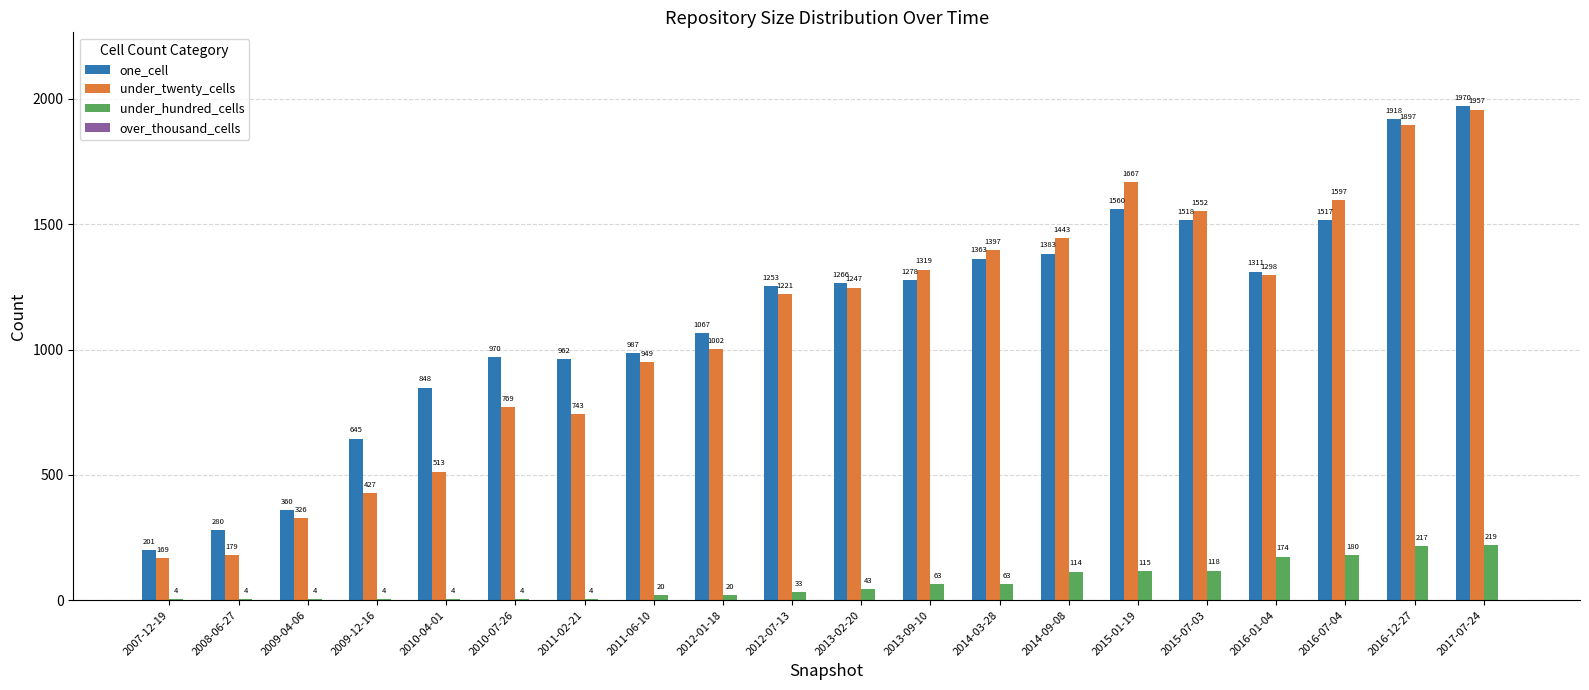

What is the sum of all under_hundred_cells values?

1407